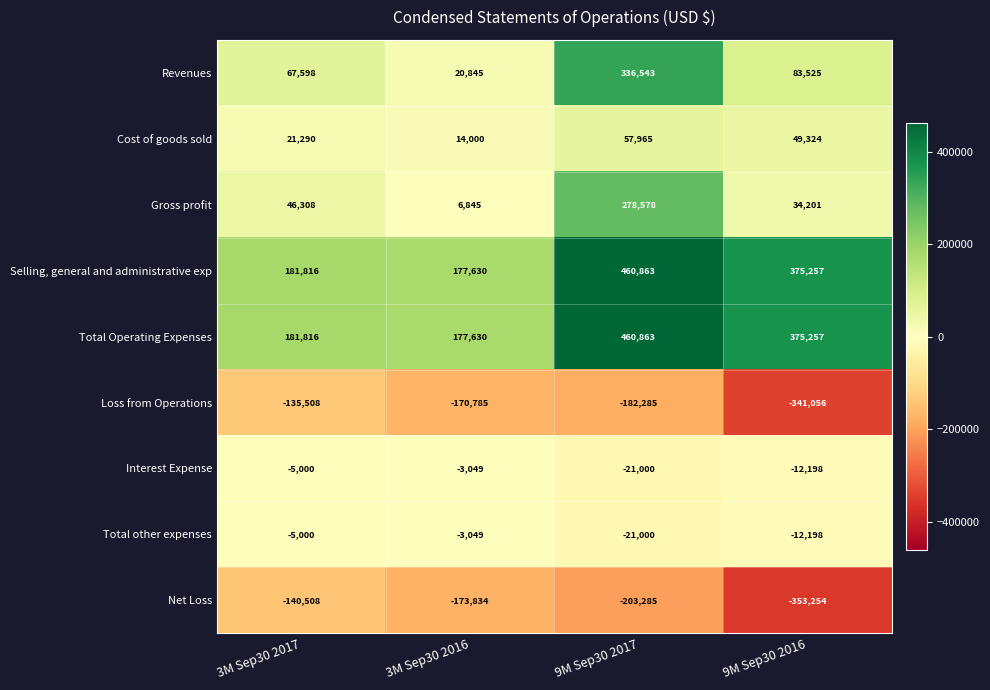

How many data points in Interest Expense are less than -5000?

2